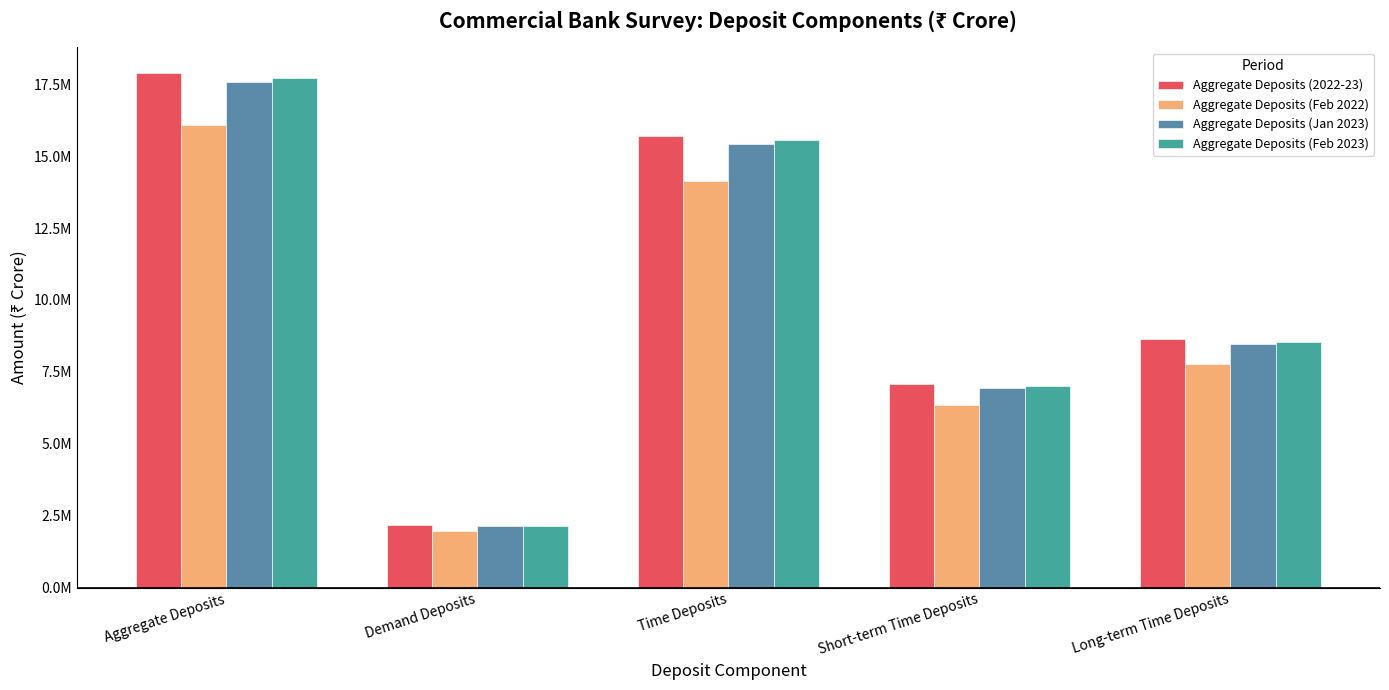

Which series has the largest total across all categories?

Aggregate Deposits (2022-23)